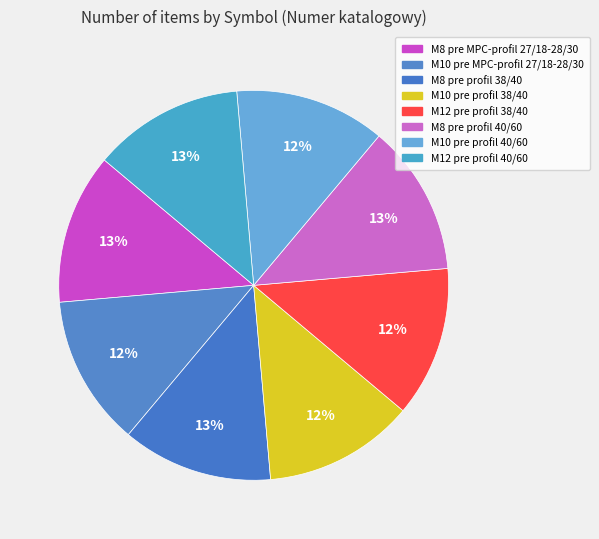

How many slices are in this pie chart?

8